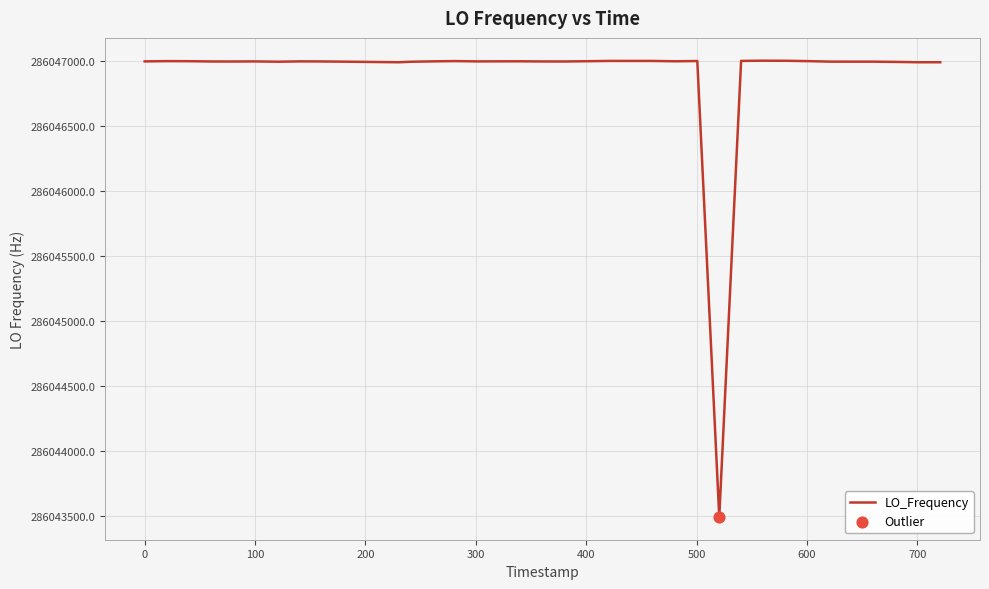

What is the difference between the maximum and minimum values?

3509.7